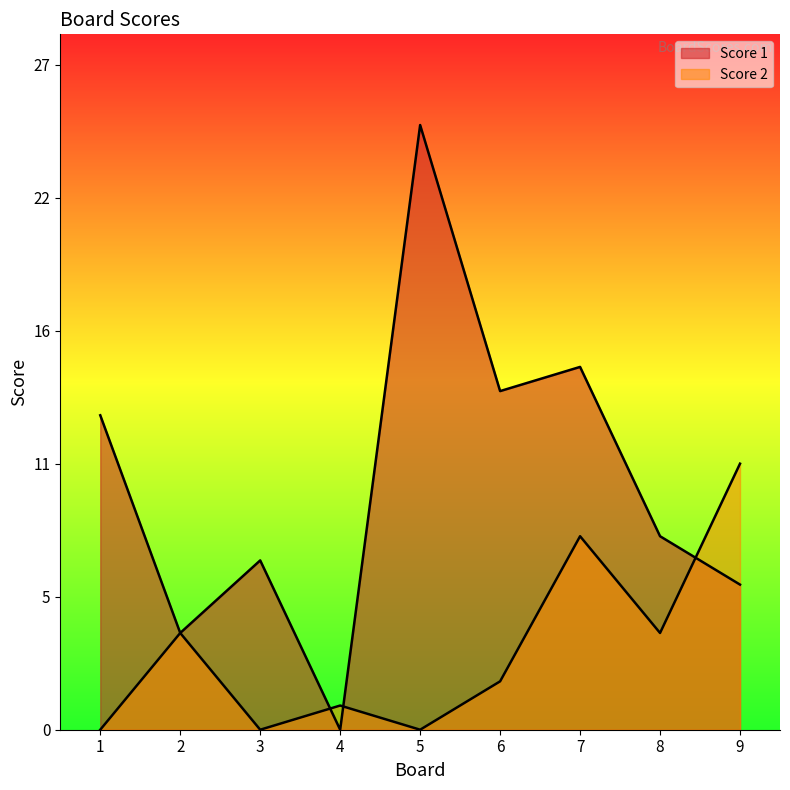

Reading left to right, transcribe all the data shown in this chart.

Score 1: 13	4	7	0	25	14	15	8	6
Score 2: 0	4	0	1	0	2	8	4	11